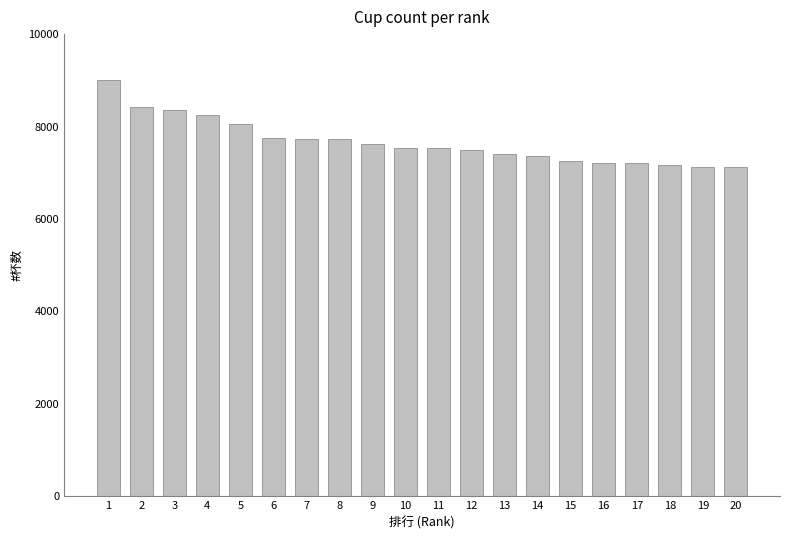

What is the greatest value displayed?

9000